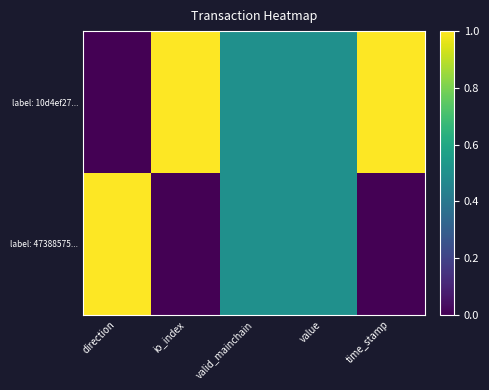

Reading right to left, list all the values displayed in this chart.

label: 10d4ef27...: time_stamp=1.0	value=0.5	valid_mainchain=0.5	io_index=1.0	direction=0.0
label: 47388575...: time_stamp=0.0	value=0.5	valid_mainchain=0.5	io_index=0.0	direction=1.0